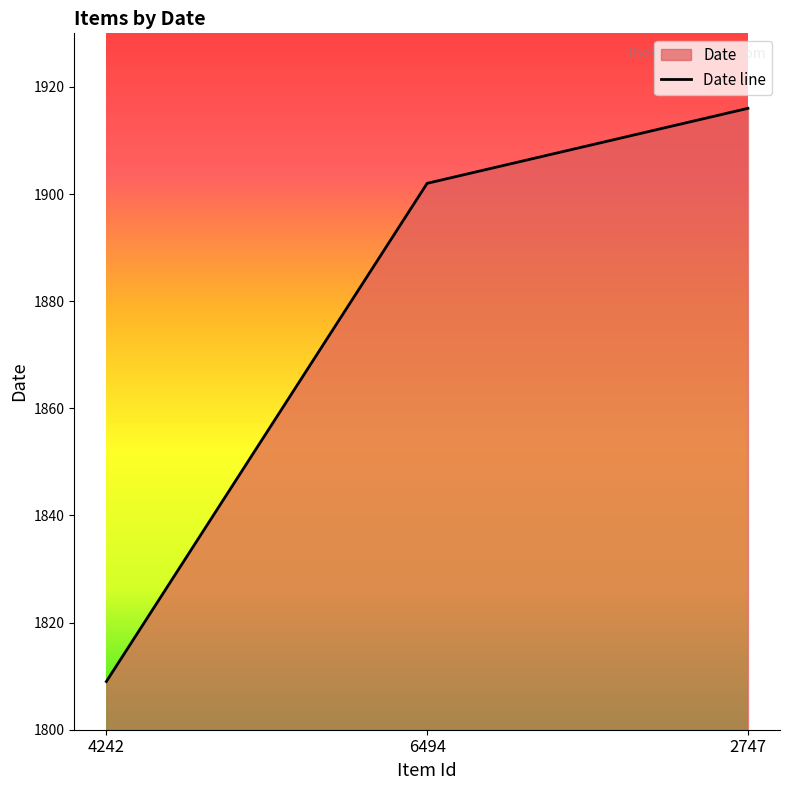

The value at 4242 is 1809. True or false?

True